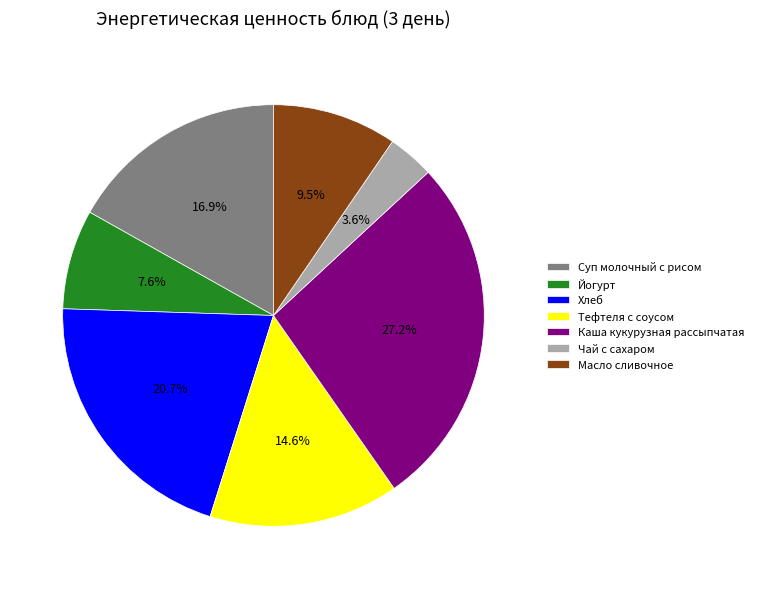

To the nearest percent, what portion does Каша кукурузная рассыпчатая represent?

27%